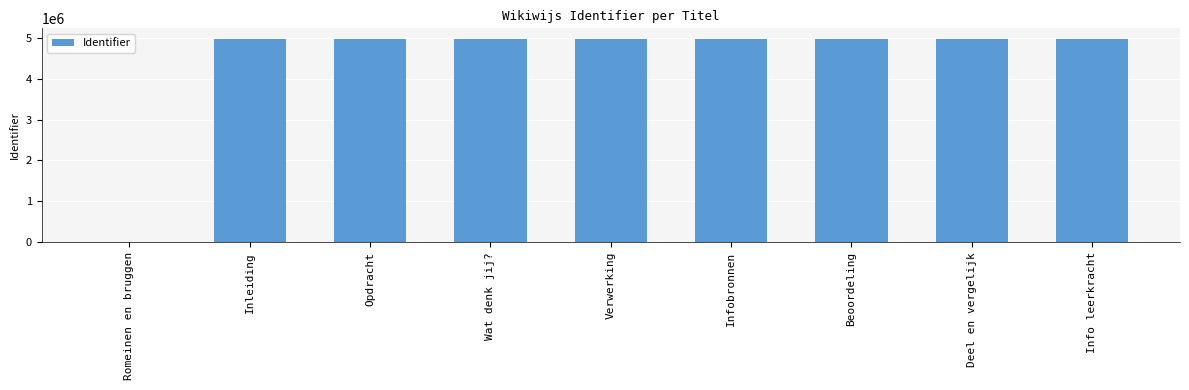

Where is the data nearest to the value 2492258?

Inleiding